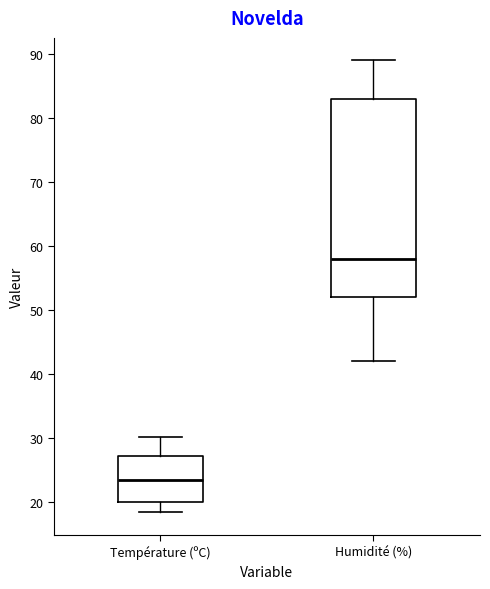

Where is the lower edge of the box for Humidité (%) on the y-axis? The values are not printed on the chart, so give them approximately, as read against the axis.

52